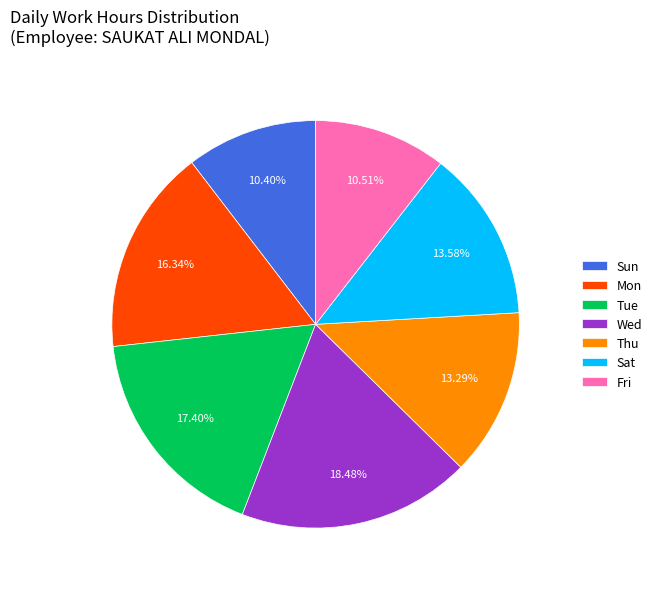

What is the ratio of the value at Tue to the value at Thu?

1.3